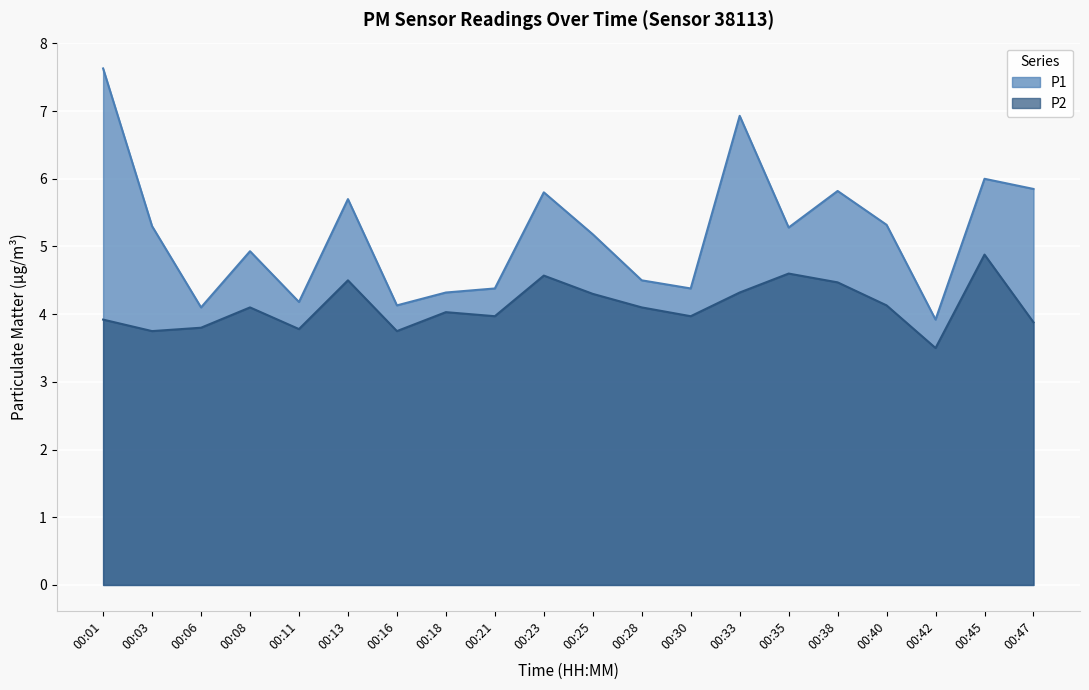

True or false: P1 and P2 cross at least once.

False